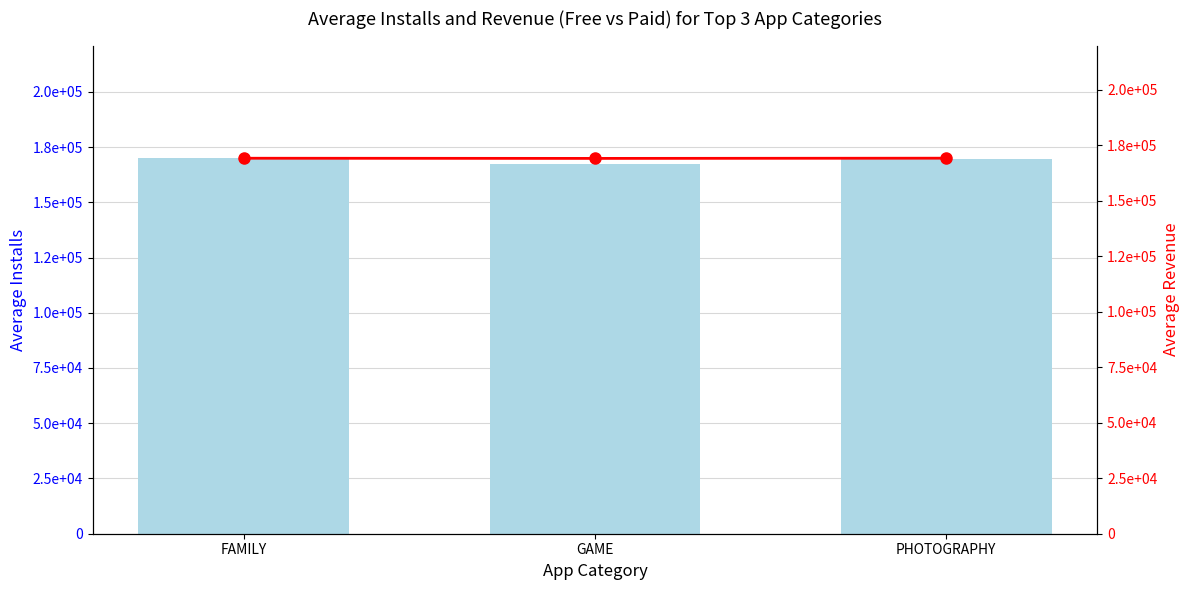

The value of Average Installs at GAME is 238110.0. True or false?

False